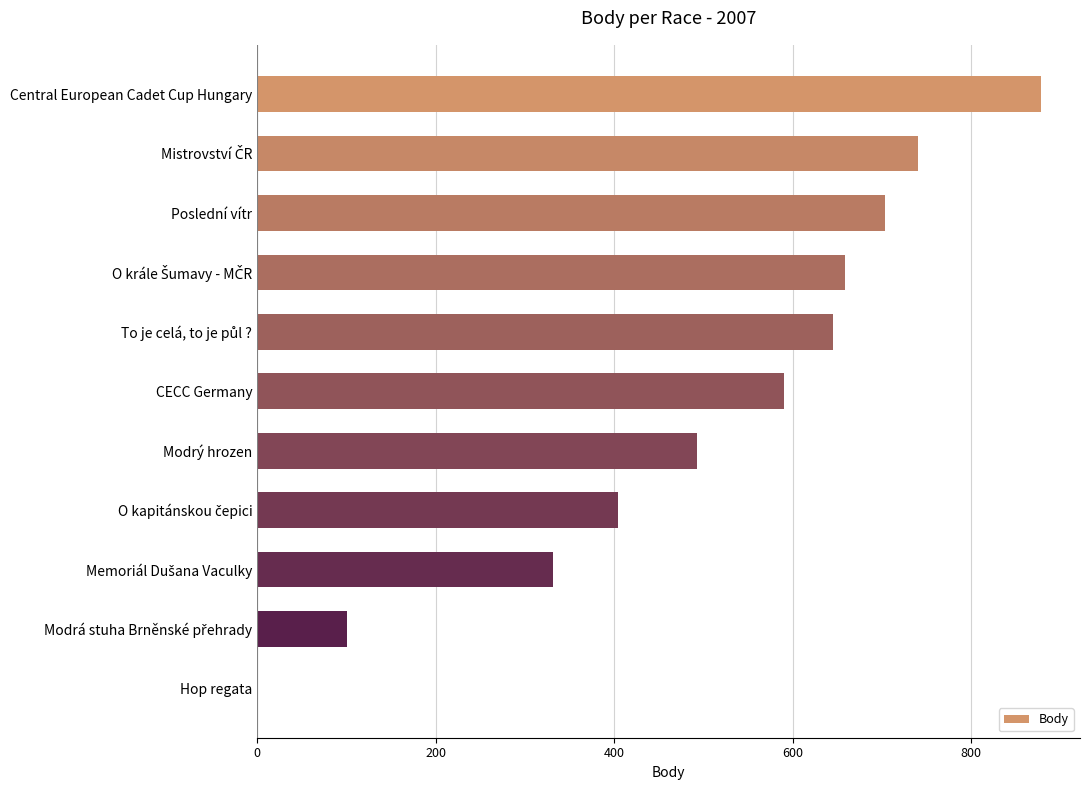

The value at Poslední vítr is 703. True or false?

True